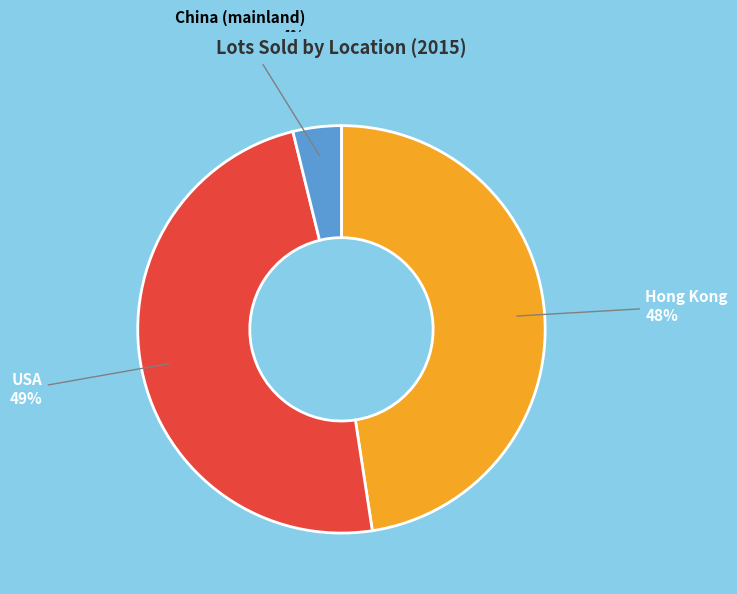

Does any single category account for the majority?

No